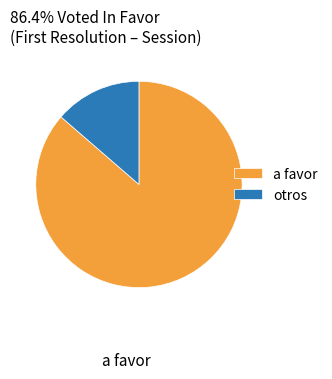

Which category accounts for the majority?

a favor